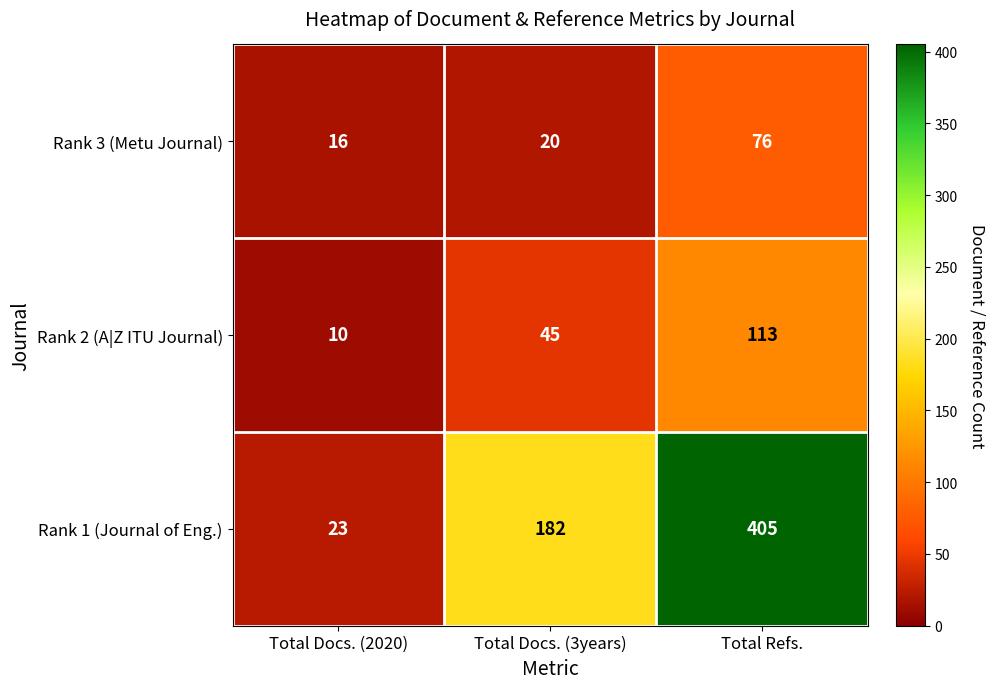

What is the approximate value of Rank 3 (Metu Journal) at Total Docs. (2020)?

16